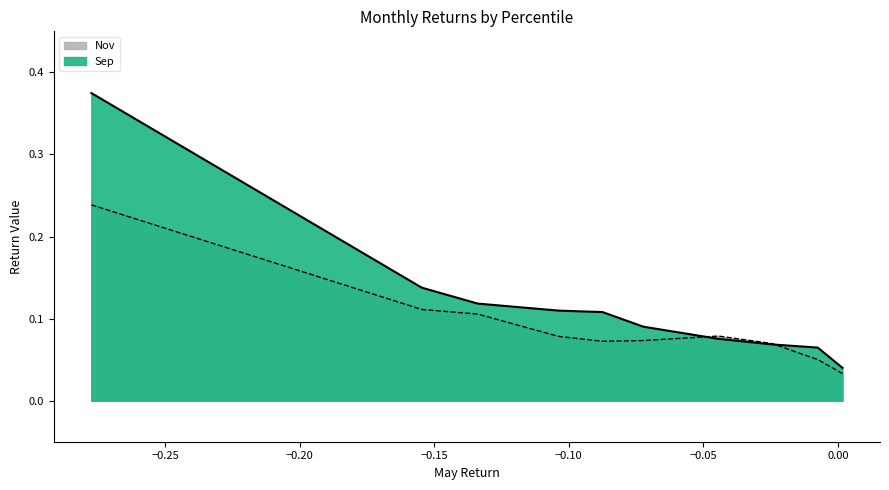

Reading right to left, extract all data points from this chart.

Sep: pct95=0.4	pct85=0.1	pct75=0.1	pct65=0.1	pct55=0.1	pct45=0.1	pct35=0.1	pct25=0.1	pct15=0.1	pct05=0.0
Nov: pct95=0.2	pct85=0.1	pct75=0.1	pct65=0.1	pct55=0.1	pct45=0.1	pct35=0.1	pct25=0.1	pct15=0.1	pct05=0.0